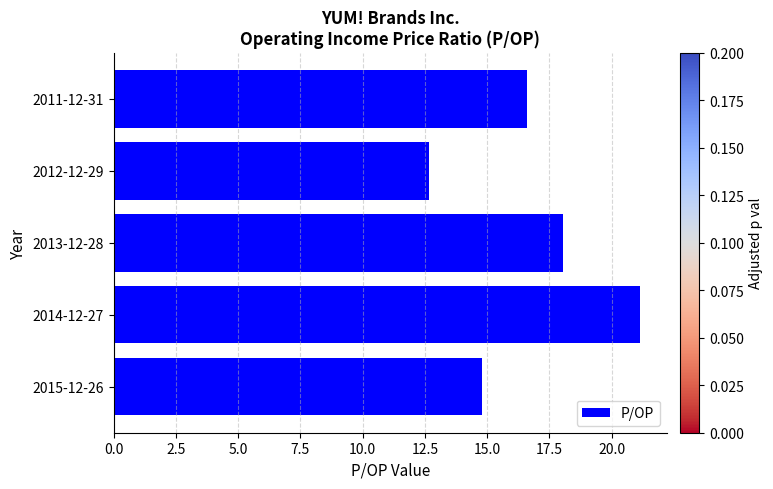

Are the bars grouped side by side (vs. stacked)?

No